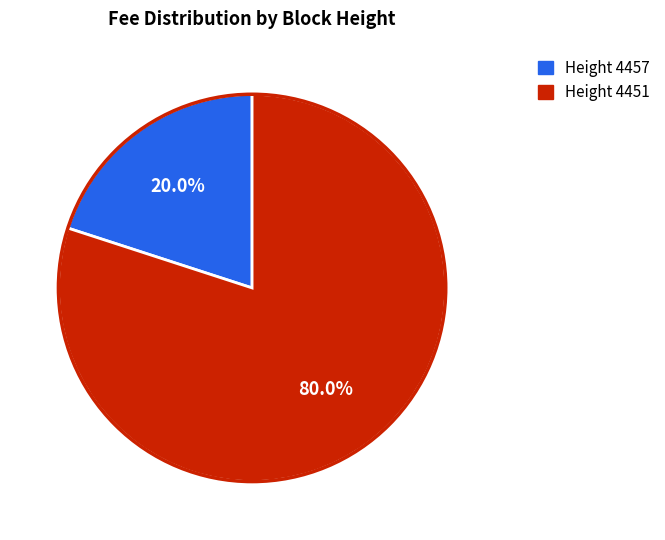

Is there any slice that represents more than half of the pie?

Yes